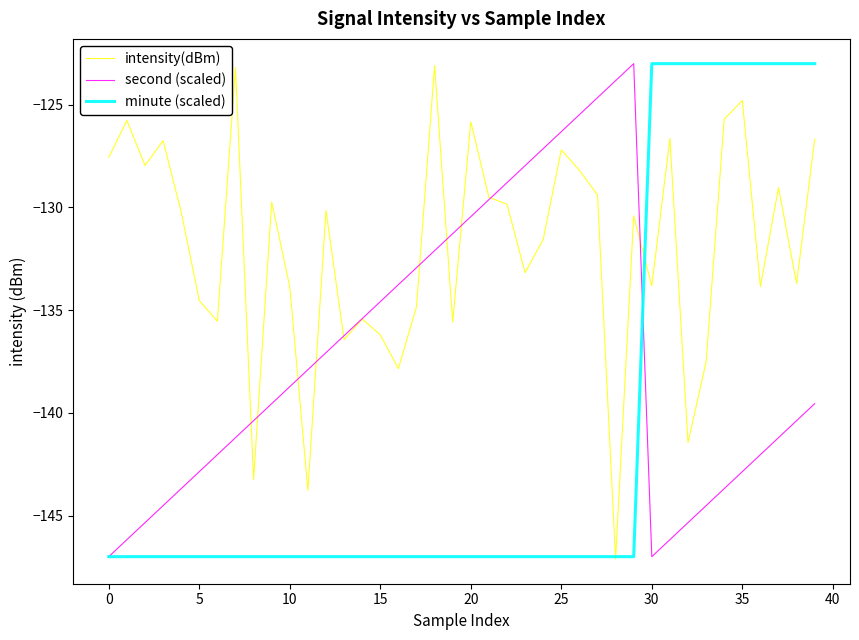

Which series has the largest total across all categories?

intensity(dBm)